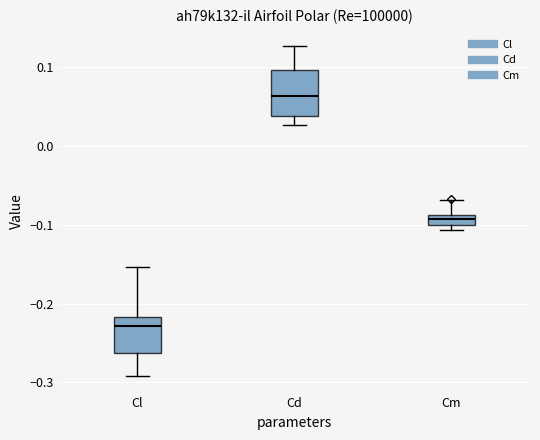

Where does the median line of the box for Cd sit on the y-axis? The values are not printed on the chart, so give them approximately, as read against the axis.

0.06